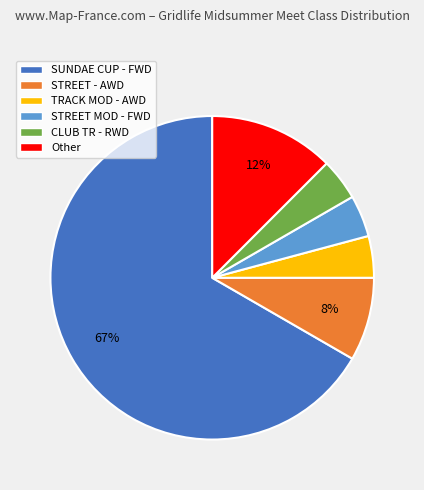

Which category has the biggest portion of the pie?

SUNDAE CUP - FWD